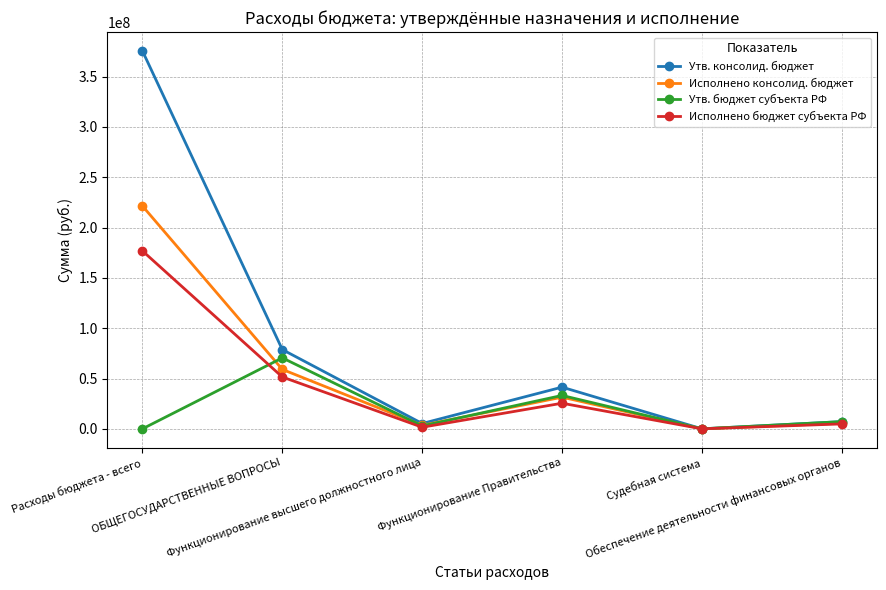

Which series changed the most between Функционирование высшего должностного лица and Функционирование Правительства?

Утв. консолид. бюджет